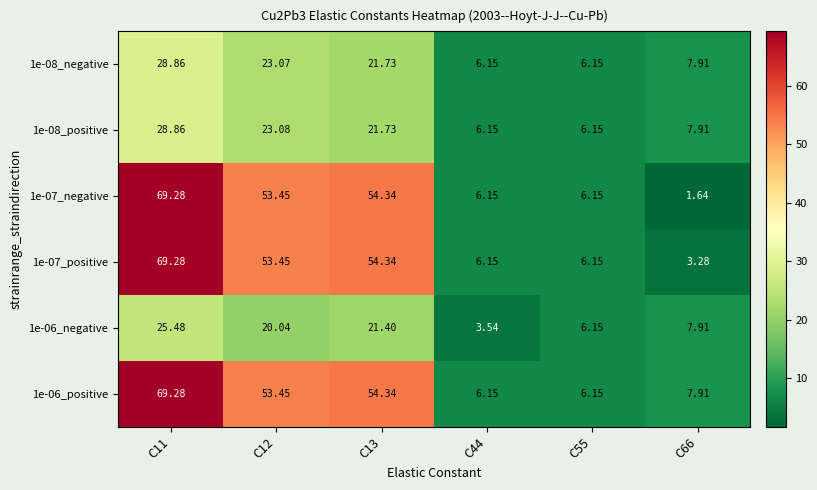

How many categories are shown in the chart?

6